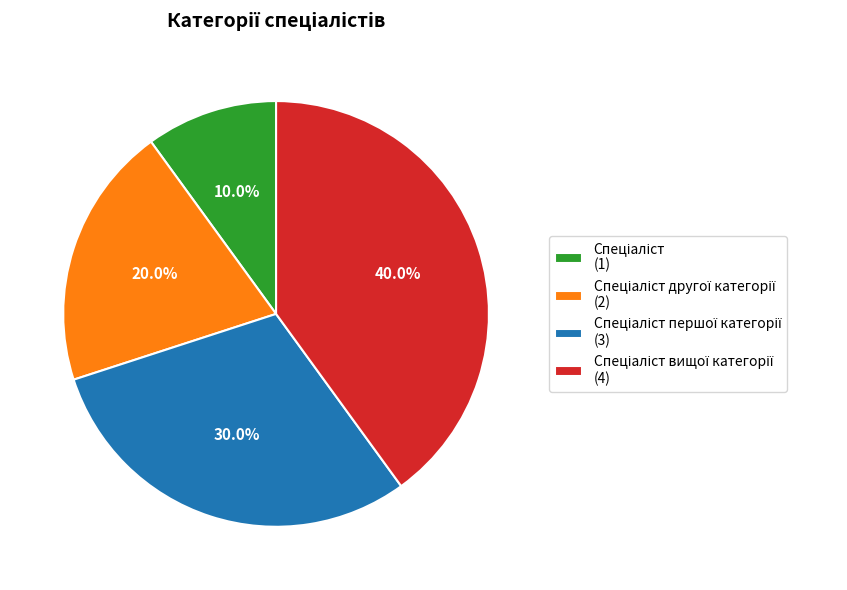

Does any single category account for the majority?

No